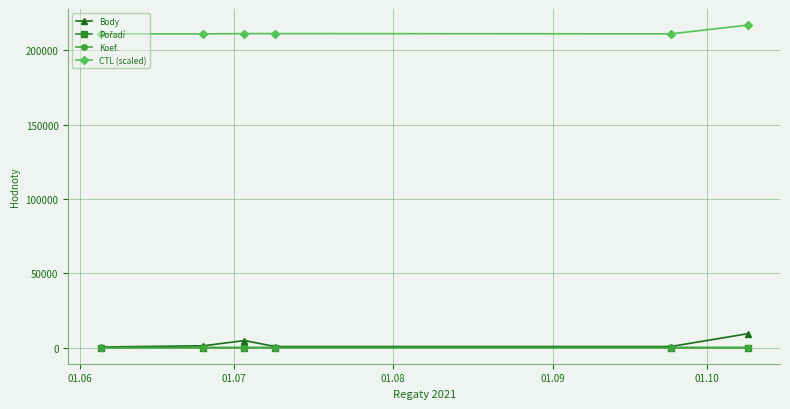

What is the maximum value shown in the chart?

217012